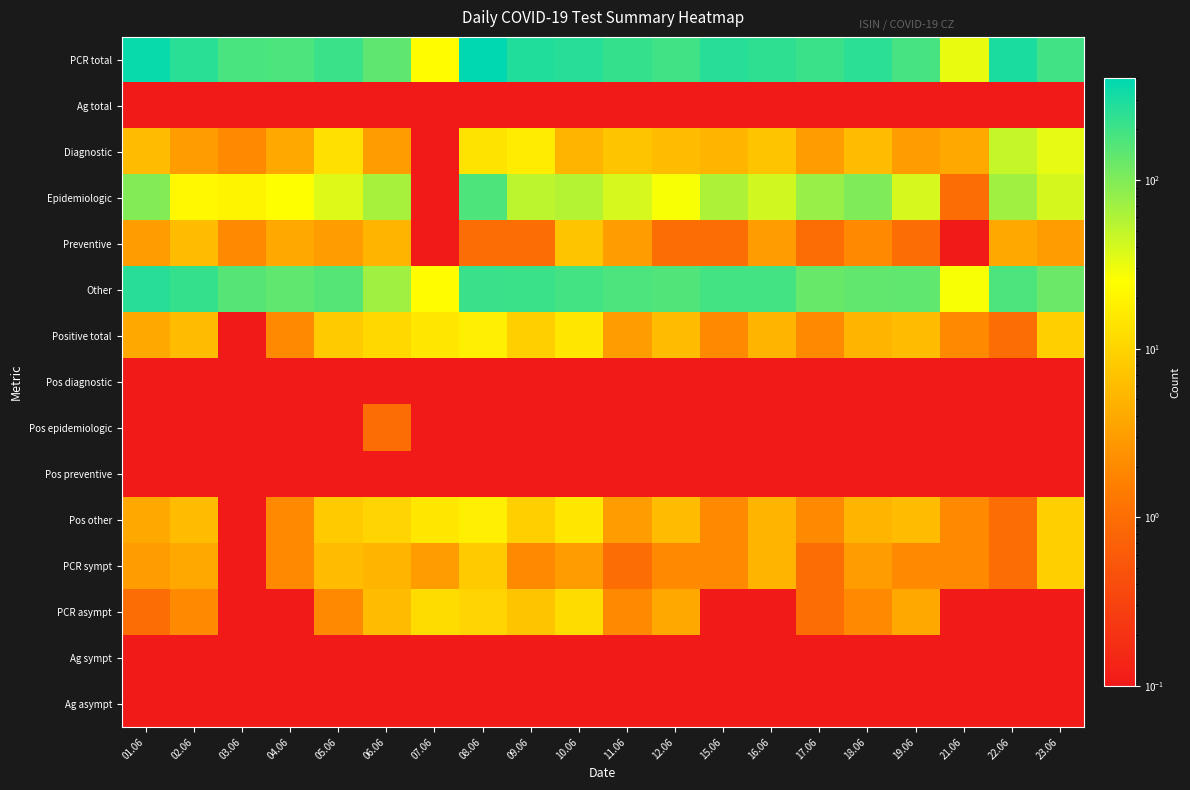

Reading left to right, extract all data points from this chart.

PCR total: 01.06=364.0	02.06=253.0	03.06=181.0	04.06=174.0	05.06=211.0	06.06=143.0	07.06=24.0	08.06=402.0	09.06=279.0	10.06=260.0	11.06=223.0	12.06=199.0	15.06=260.0	16.06=243.0	17.06=210.0	18.06=248.0	19.06=184.0	21.06=32.0	22.06=296.0	23.06=200.0
Ag total: 01.06=0.1	02.06=0.1	03.06=0.1	04.06=0.1	05.06=0.1	06.06=0.1	07.06=0.1	08.06=0.1	09.06=0.1	10.06=0.1	11.06=0.1	12.06=0.1	15.06=0.1	16.06=0.1	17.06=0.1	18.06=0.1	19.06=0.1	21.06=0.1	22.06=0.1	23.06=0.1
Diagnostic: 01.06=6.0	02.06=3.0	03.06=2.0	04.06=4.0	05.06=13.0	06.06=3.0	07.06=0.1	08.06=14.0	09.06=17.0	10.06=5.0	11.06=7.0	12.06=6.0	15.06=5.0	16.06=7.0	17.06=3.0	18.06=6.0	19.06=3.0	21.06=4.0	22.06=47.0	23.06=33.0
Epidemiologic: 01.06=98.0	02.06=22.0	03.06=20.0	04.06=25.0	05.06=36.0	06.06=65.0	07.06=0.1	08.06=172.0	09.06=52.0	10.06=57.0	11.06=39.0	12.06=27.0	15.06=61.0	16.06=42.0	17.06=77.0	18.06=100.0	19.06=39.0	21.06=1.0	22.06=70.0	23.06=40.0
Preventive: 01.06=3.0	02.06=6.0	03.06=2.0	04.06=4.0	05.06=3.0	06.06=5.0	07.06=0.1	08.06=1.0	09.06=1.0	10.06=7.0	11.06=3.0	12.06=1.0	15.06=1.0	16.06=3.0	17.06=1.0	18.06=2.0	19.06=1.0	21.06=0.1	22.06=4.0	23.06=3.0
Other: 01.06=257.0	02.06=222.0	03.06=157.0	04.06=141.0	05.06=159.0	06.06=70.0	07.06=24.0	08.06=215.0	09.06=209.0	10.06=191.0	11.06=174.0	12.06=165.0	15.06=193.0	16.06=191.0	17.06=129.0	18.06=140.0	19.06=141.0	21.06=27.0	22.06=175.0	23.06=124.0
Positive total: 01.06=4.0	02.06=6.0	03.06=0.1	04.06=2.0	05.06=8.0	06.06=11.0	07.06=15.0	08.06=18.0	09.06=9.0	10.06=15.0	11.06=3.0	12.06=6.0	15.06=2.0	16.06=5.0	17.06=2.0	18.06=5.0	19.06=6.0	21.06=2.0	22.06=1.0	23.06=9.0
Pos diagnostic: 01.06=0.1	02.06=0.1	03.06=0.1	04.06=0.1	05.06=0.1	06.06=0.1	07.06=0.1	08.06=0.1	09.06=0.1	10.06=0.1	11.06=0.1	12.06=0.1	15.06=0.1	16.06=0.1	17.06=0.1	18.06=0.1	19.06=0.1	21.06=0.1	22.06=0.1	23.06=0.1
Pos epidemiologic: 01.06=0.1	02.06=0.1	03.06=0.1	04.06=0.1	05.06=0.1	06.06=1.0	07.06=0.1	08.06=0.1	09.06=0.1	10.06=0.1	11.06=0.1	12.06=0.1	15.06=0.1	16.06=0.1	17.06=0.1	18.06=0.1	19.06=0.1	21.06=0.1	22.06=0.1	23.06=0.1
Pos preventive: 01.06=0.1	02.06=0.1	03.06=0.1	04.06=0.1	05.06=0.1	06.06=0.1	07.06=0.1	08.06=0.1	09.06=0.1	10.06=0.1	11.06=0.1	12.06=0.1	15.06=0.1	16.06=0.1	17.06=0.1	18.06=0.1	19.06=0.1	21.06=0.1	22.06=0.1	23.06=0.1
Pos other: 01.06=4.0	02.06=6.0	03.06=0.1	04.06=2.0	05.06=8.0	06.06=10.0	07.06=15.0	08.06=18.0	09.06=9.0	10.06=15.0	11.06=3.0	12.06=6.0	15.06=2.0	16.06=5.0	17.06=2.0	18.06=5.0	19.06=6.0	21.06=2.0	22.06=1.0	23.06=9.0
PCR sympt: 01.06=3.0	02.06=4.0	03.06=0.1	04.06=2.0	05.06=6.0	06.06=5.0	07.06=3.0	08.06=8.0	09.06=2.0	10.06=3.0	11.06=1.0	12.06=2.0	15.06=2.0	16.06=5.0	17.06=1.0	18.06=3.0	19.06=2.0	21.06=2.0	22.06=1.0	23.06=9.0
PCR asympt: 01.06=1.0	02.06=2.0	03.06=0.1	04.06=0.1	05.06=2.0	06.06=6.0	07.06=12.0	08.06=10.0	09.06=7.0	10.06=12.0	11.06=2.0	12.06=4.0	15.06=0.1	16.06=0.1	17.06=1.0	18.06=2.0	19.06=4.0	21.06=0.1	22.06=0.1	23.06=0.1
Ag sympt: 01.06=0.1	02.06=0.1	03.06=0.1	04.06=0.1	05.06=0.1	06.06=0.1	07.06=0.1	08.06=0.1	09.06=0.1	10.06=0.1	11.06=0.1	12.06=0.1	15.06=0.1	16.06=0.1	17.06=0.1	18.06=0.1	19.06=0.1	21.06=0.1	22.06=0.1	23.06=0.1
Ag asympt: 01.06=0.1	02.06=0.1	03.06=0.1	04.06=0.1	05.06=0.1	06.06=0.1	07.06=0.1	08.06=0.1	09.06=0.1	10.06=0.1	11.06=0.1	12.06=0.1	15.06=0.1	16.06=0.1	17.06=0.1	18.06=0.1	19.06=0.1	21.06=0.1	22.06=0.1	23.06=0.1